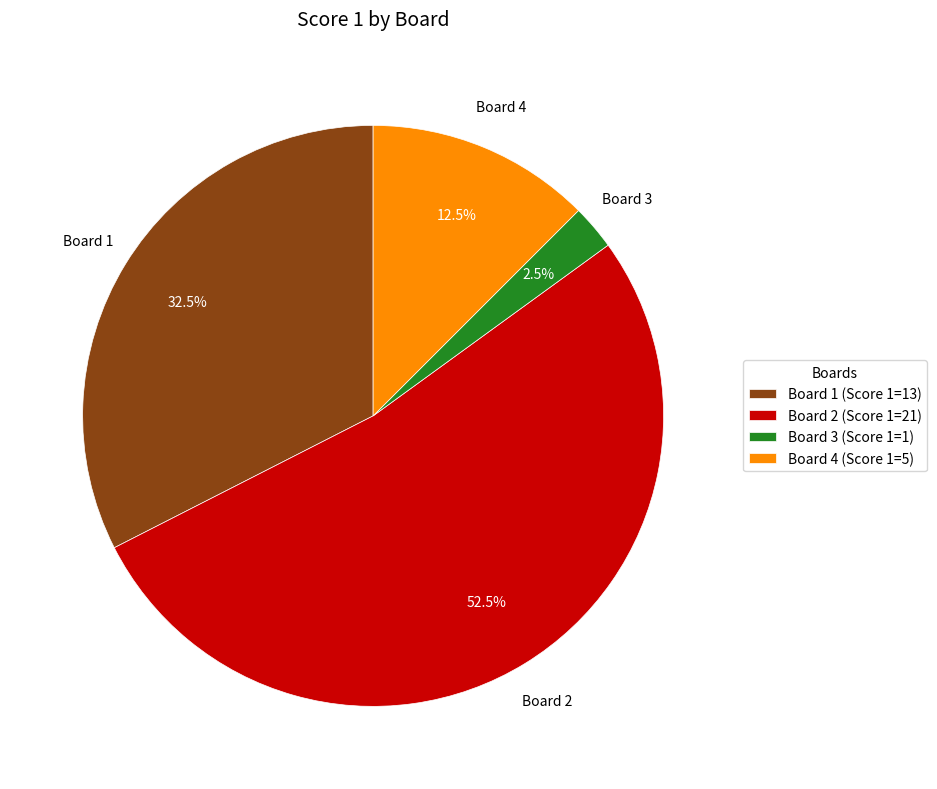

To the nearest percent, what is the difference between the Board 4 and Board 1 slice percentages?

20%